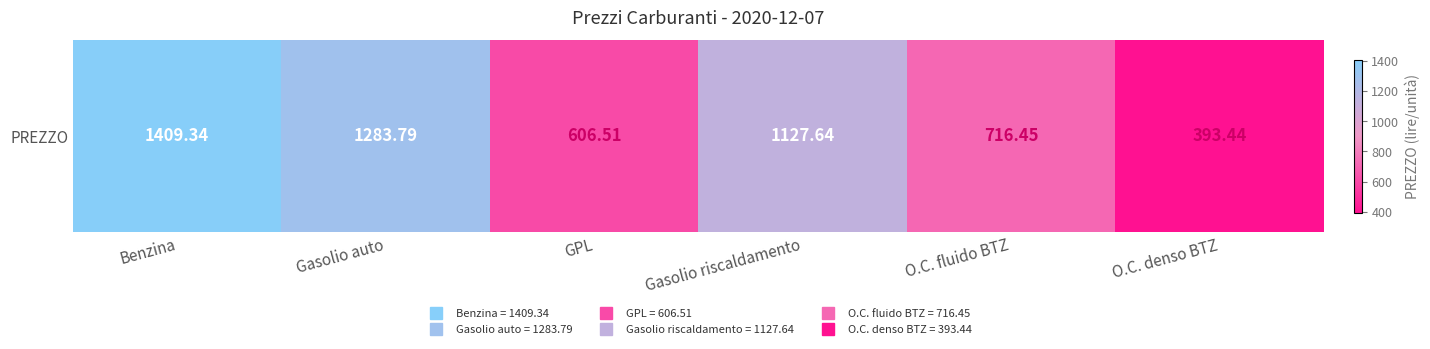

Between Gasolio auto and O.C. denso BTZ, which is larger?

Gasolio auto